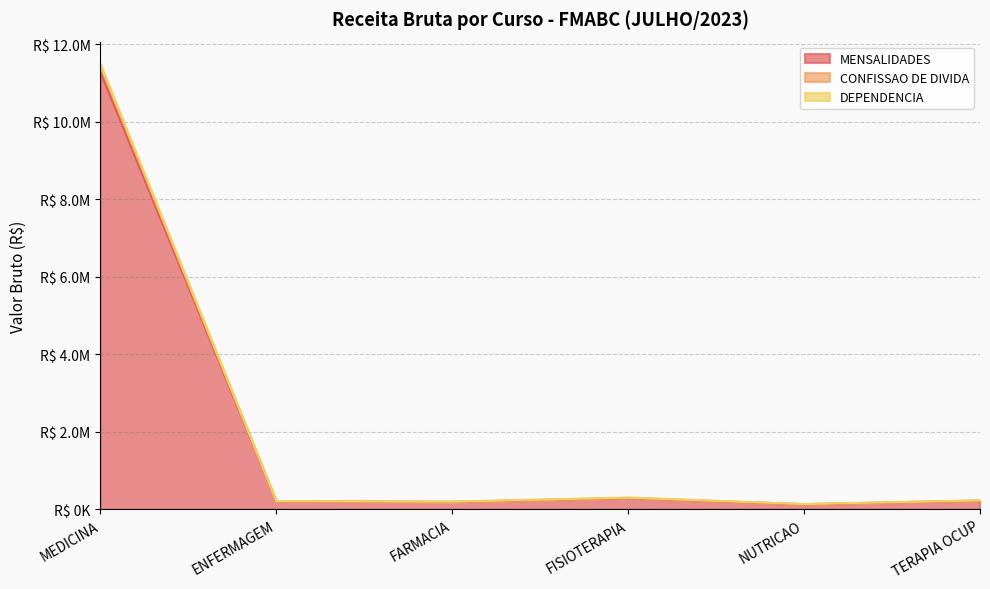

At which category is the sum across all series the highest?

MEDICINA